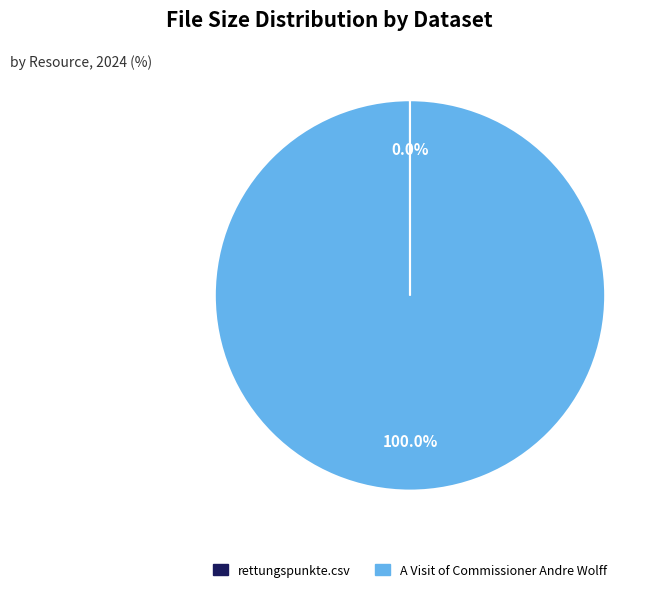

Which category has the biggest portion of the pie?

A Visit of Commissioner Andre Wolff